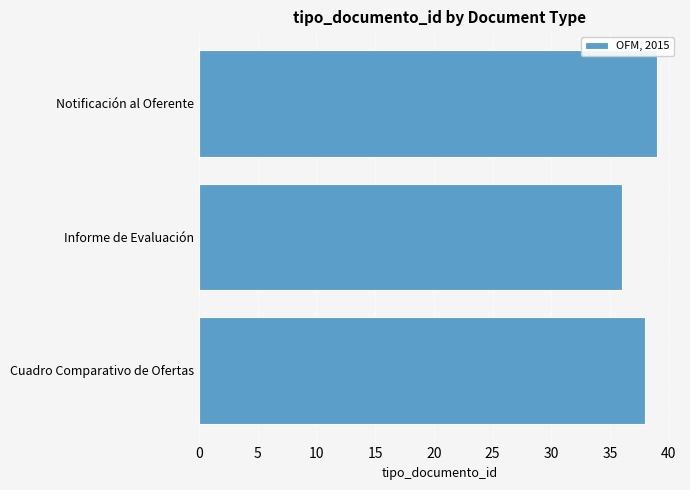

True or false: the data shows 55 at Informe de Evaluación.

False